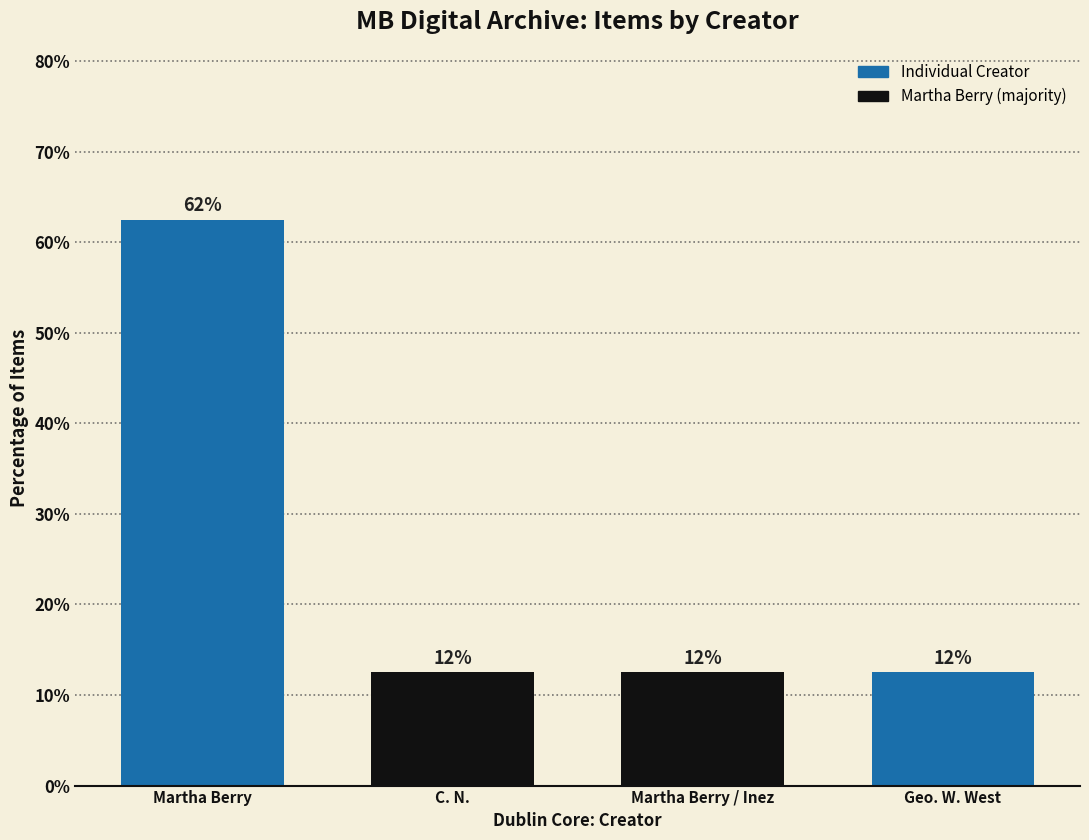

What is the label of the 2nd bar from the left?

C. N.